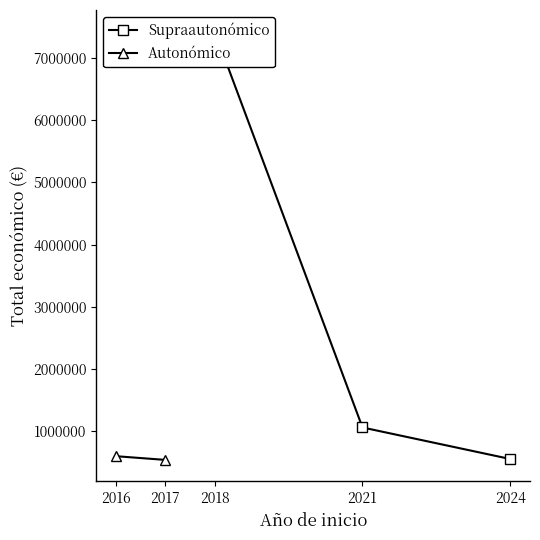

Rank the series by their average value, from highest to lowest.

Supraautonómico, Autonómico